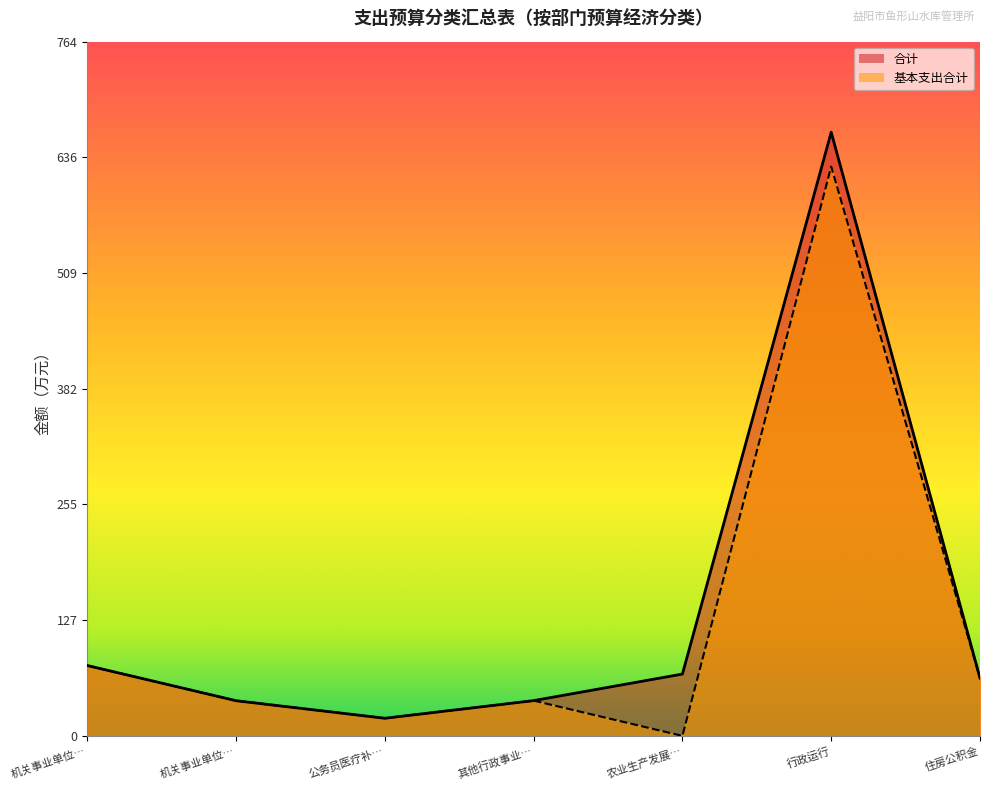

At which category is the sum across all series the highest?

行政运行